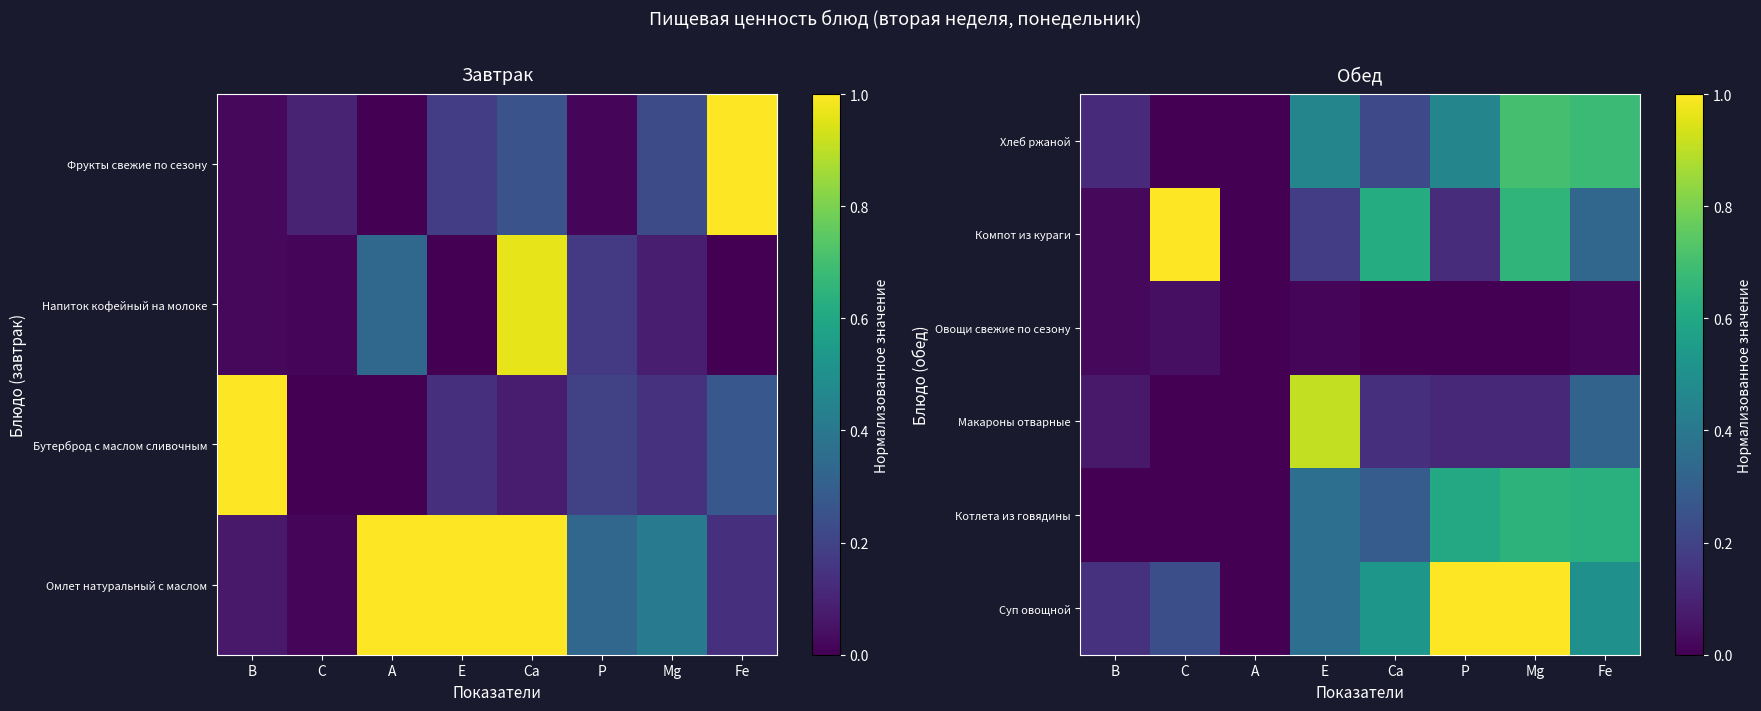

What is the difference between the maximum and minimum values in the Хлеб ржаной series?

0.7